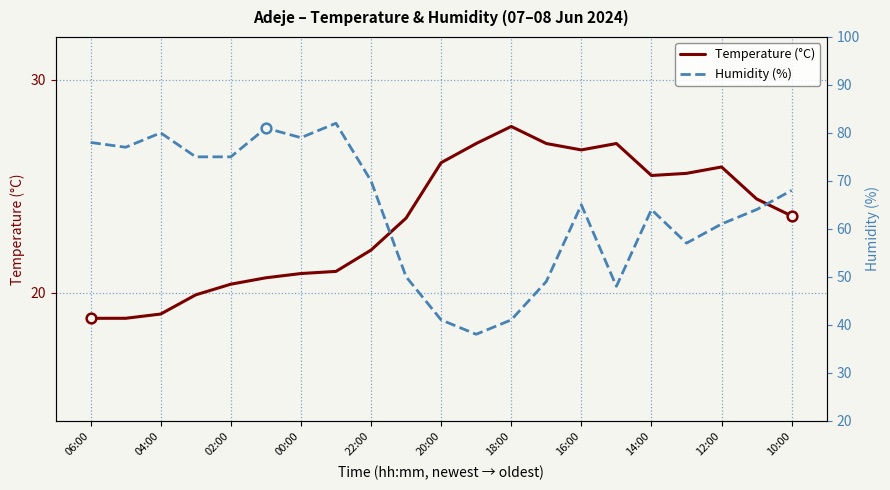

The value of Temperature (°C) at 15 is 27.0. True or false?

True